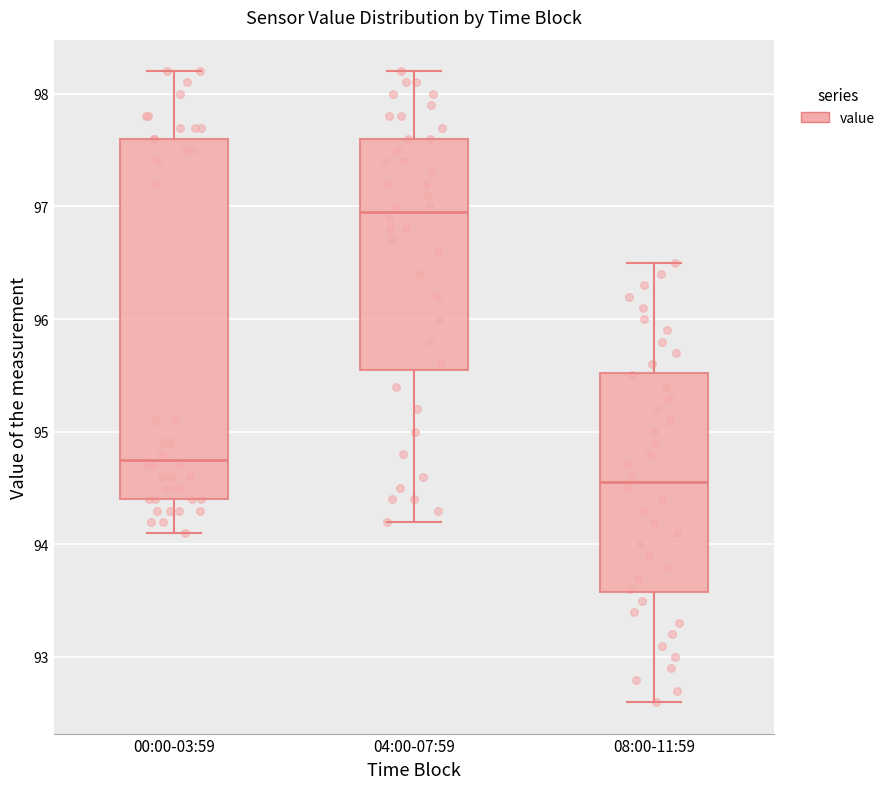

Reading left to right, read every box against the y-axis: the position of its median line, the range the box covers, and the ends of its whiskers. The values are not printed on the chart, so give them approximately, as read against the axis.

00:00-03:59: median 94.8, box 94.4 to 97.6, whiskers 94.1 to 98.2
04:00-07:59: median 97.0, box 95.6 to 97.6, whiskers 94.2 to 98.2
08:00-11:59: median 94.6, box 93.6 to 95.5, whiskers 92.6 to 96.5